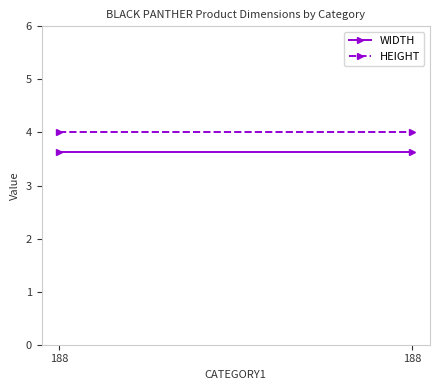

Reading left to right, extract all data points from this chart.

WIDTH: 188=3.6	188=3.6
HEIGHT: 188=4.0	188=4.0